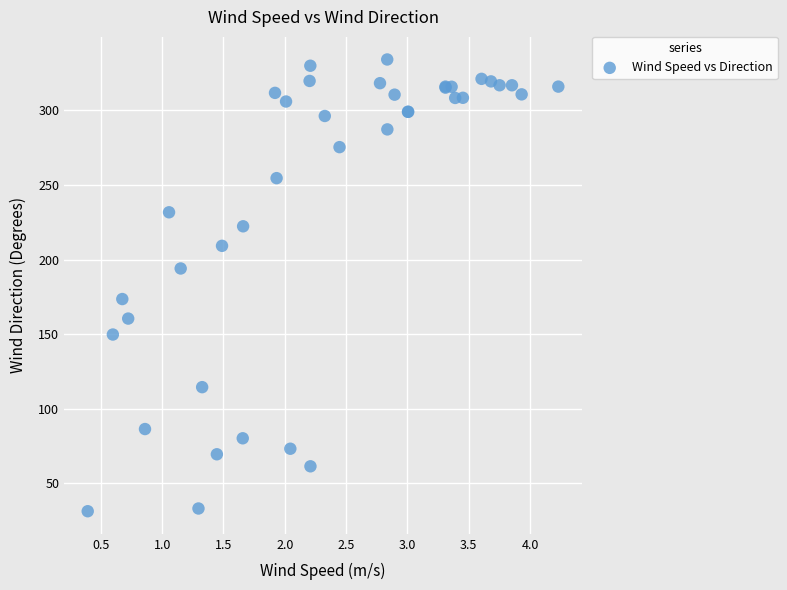

What Y value in the scatter plot is closest to 182?

173.5